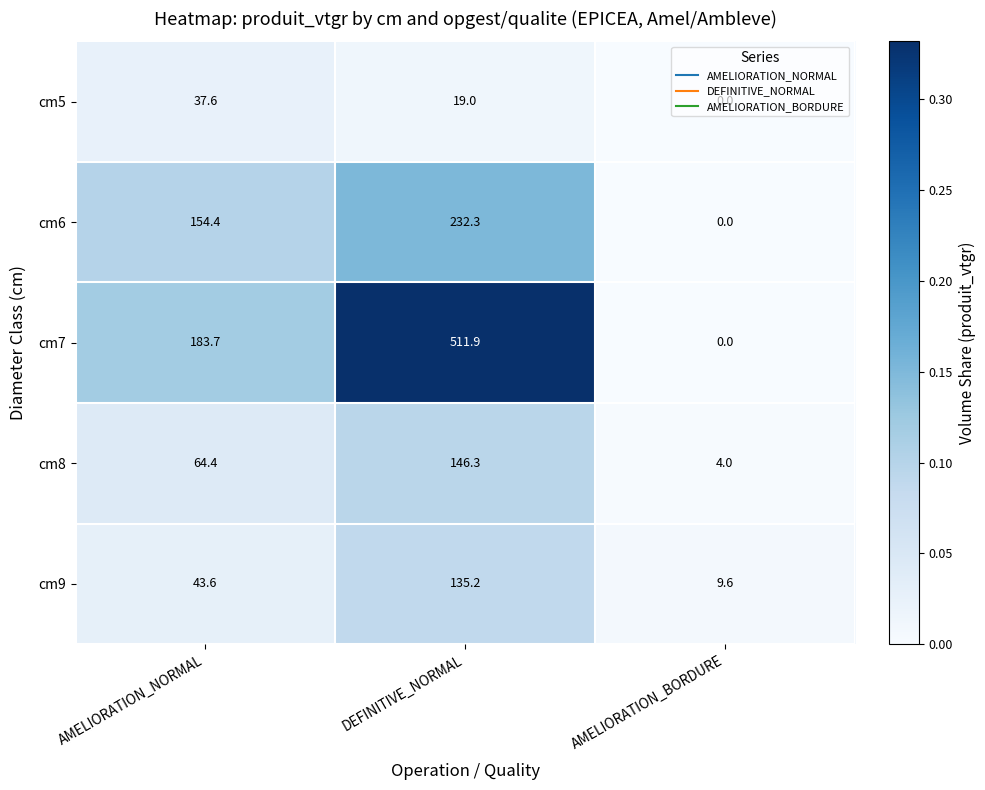

What is the average value of the cm5 series?

18.9